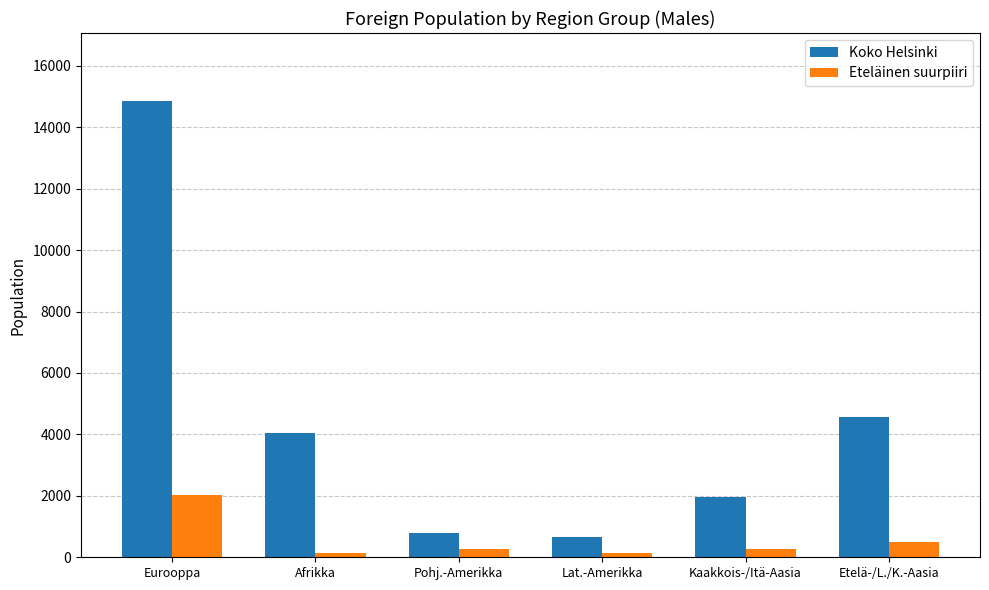

What are all the series names shown in the legend?

Koko Helsinki, Eteläinen suurpiiri